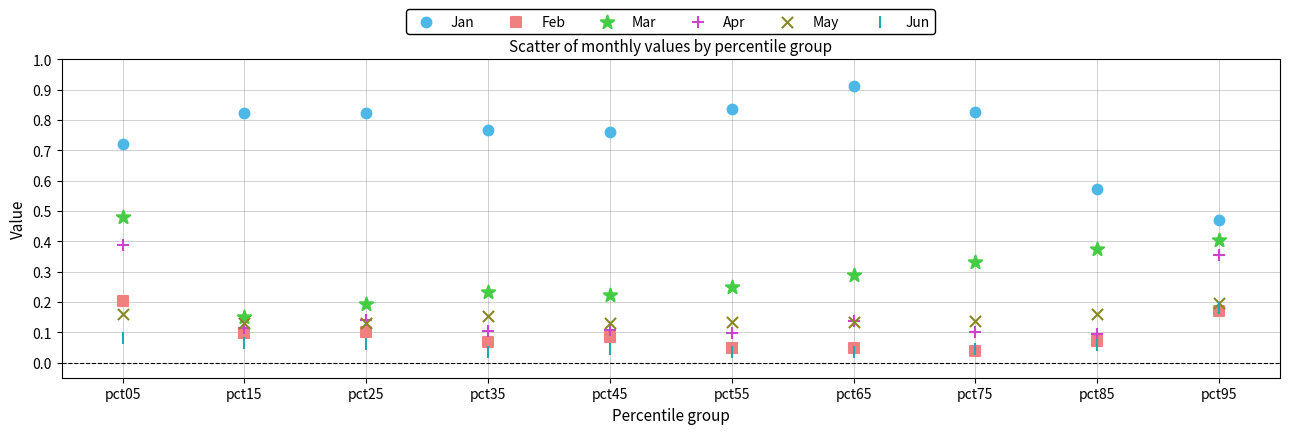

Which series reaches the maximum Y coordinate?

Jan